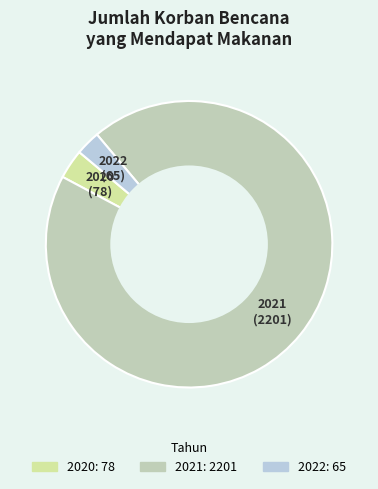

Rank the categories by value from lowest to highest.

2022, 2020, 2021